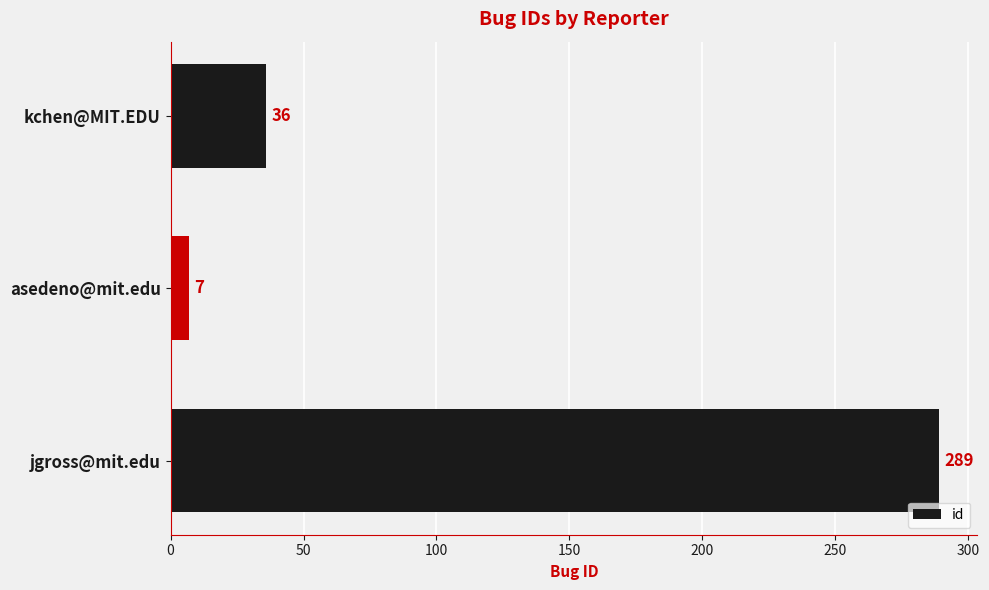

Is it true that the value at jgross@mit.edu is 289?

True